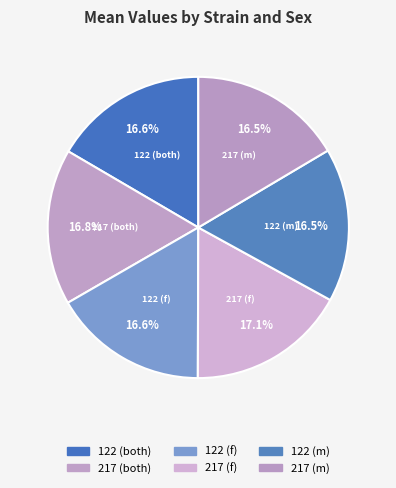

How many segments does this pie chart have?

6